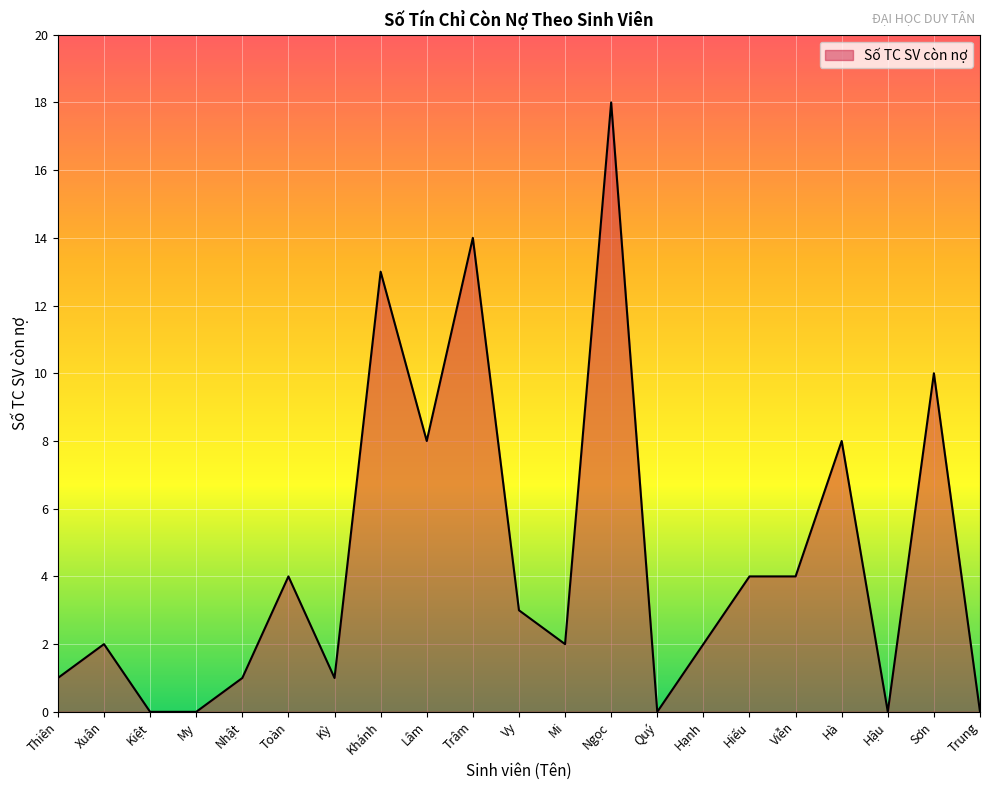

What is the average value?

5